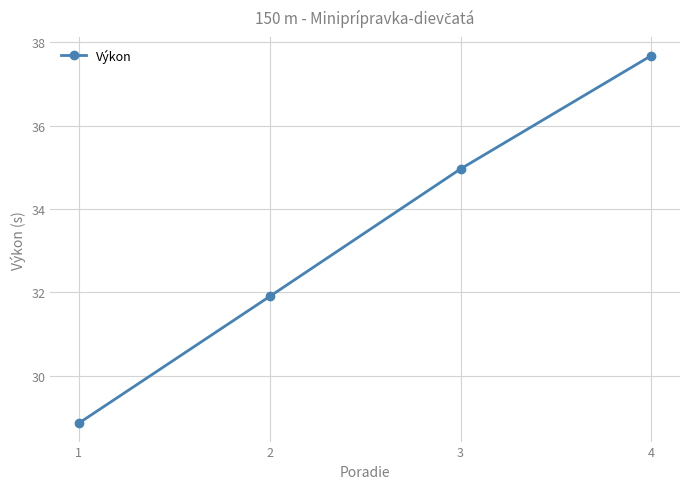

Where does the data first go above 34?

3